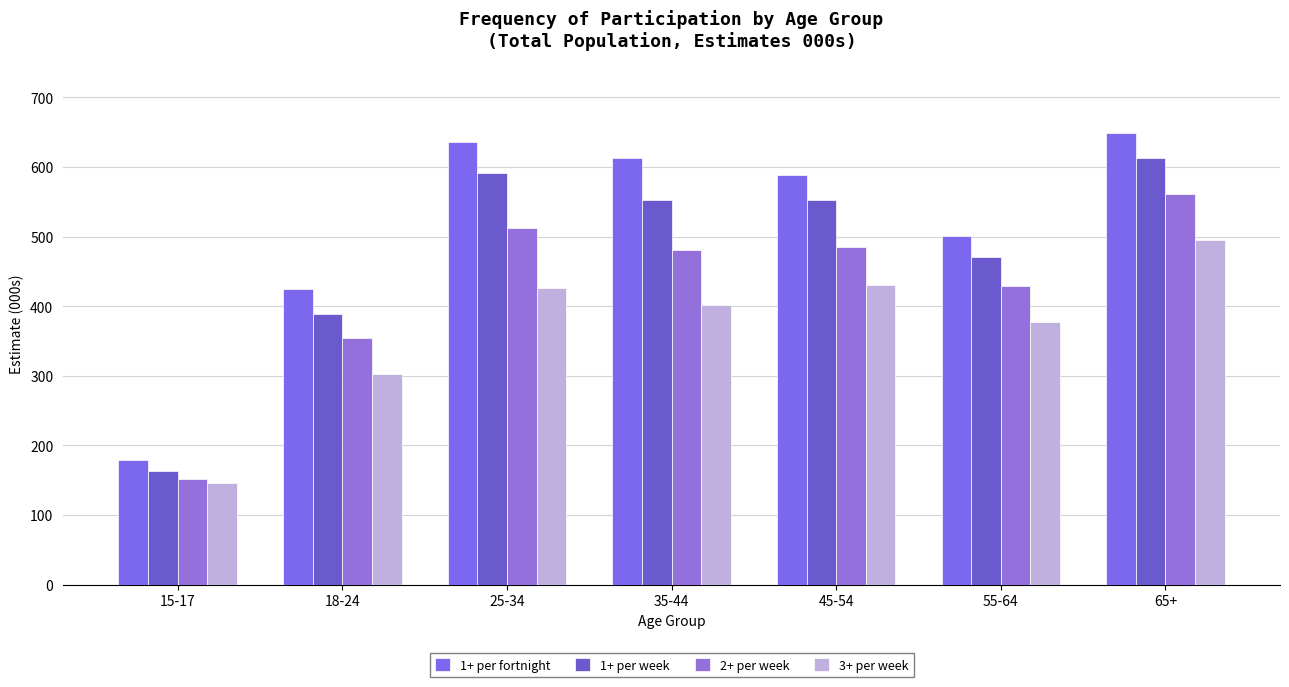

Does the chart contain any negative values?

No